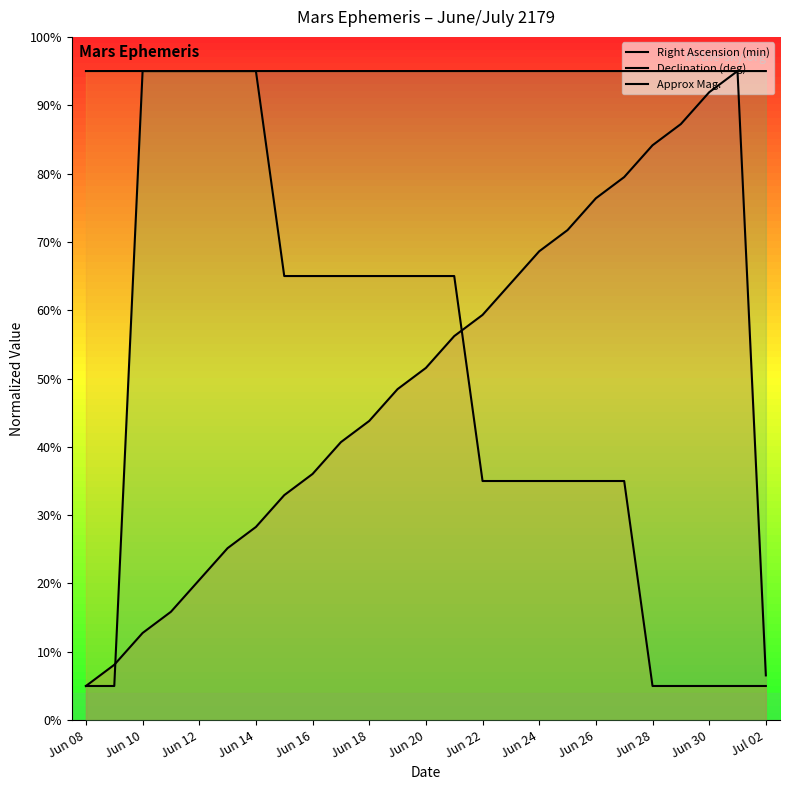

The Approx Mag. series shows 95.0 at 21. True or false?

True